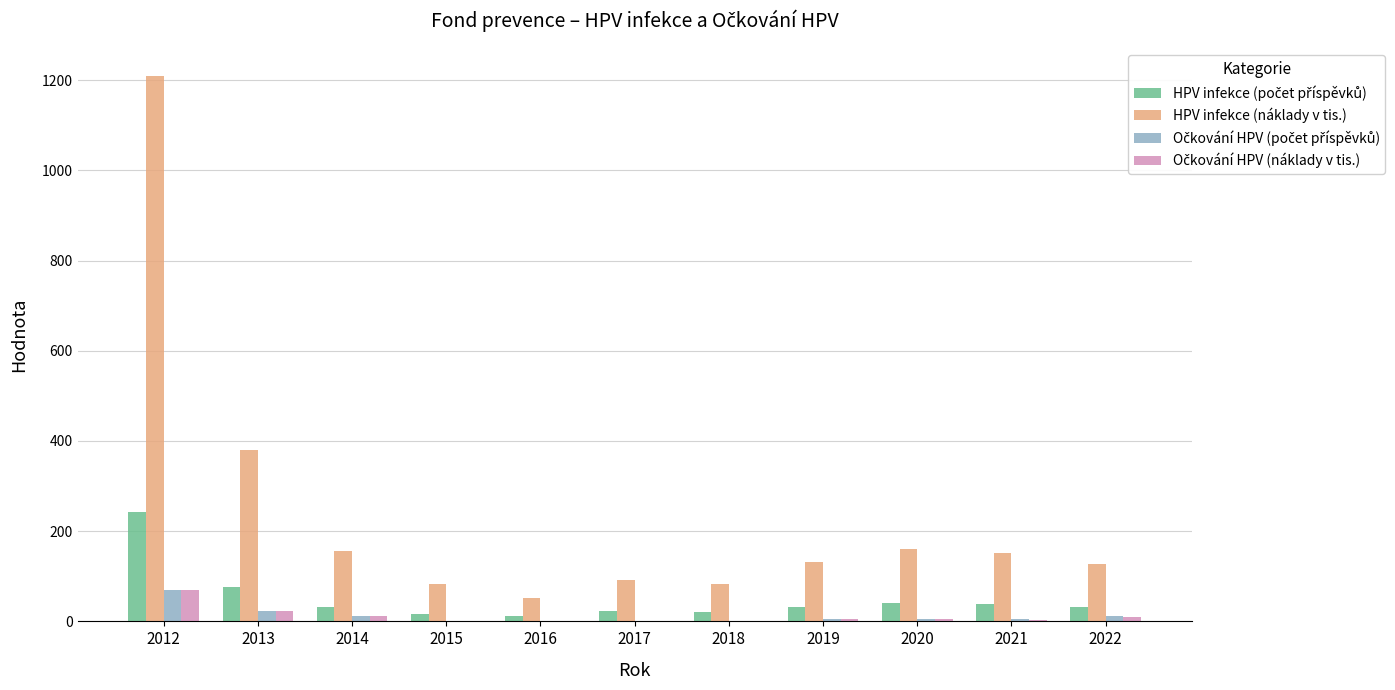

At which category is the sum across all series the highest?

2012